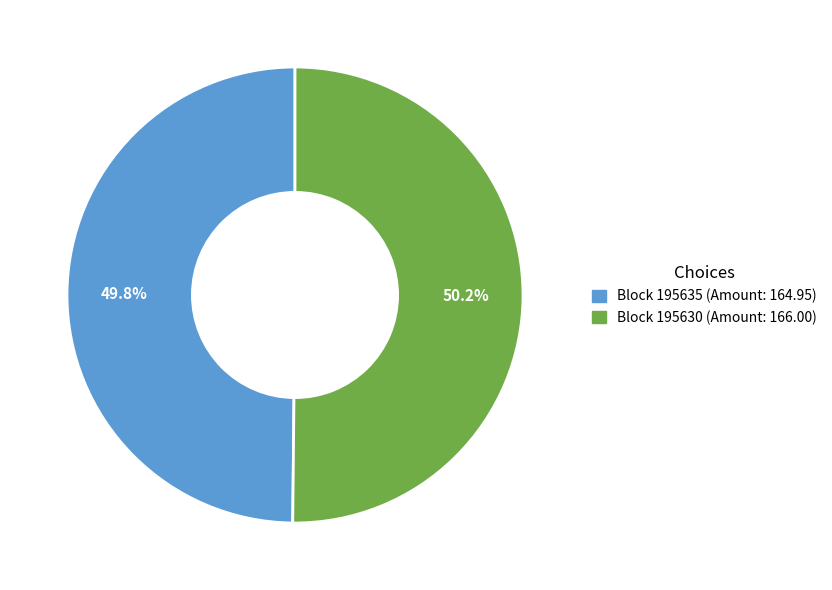

To the nearest percent, what is the average slice percentage?

50%